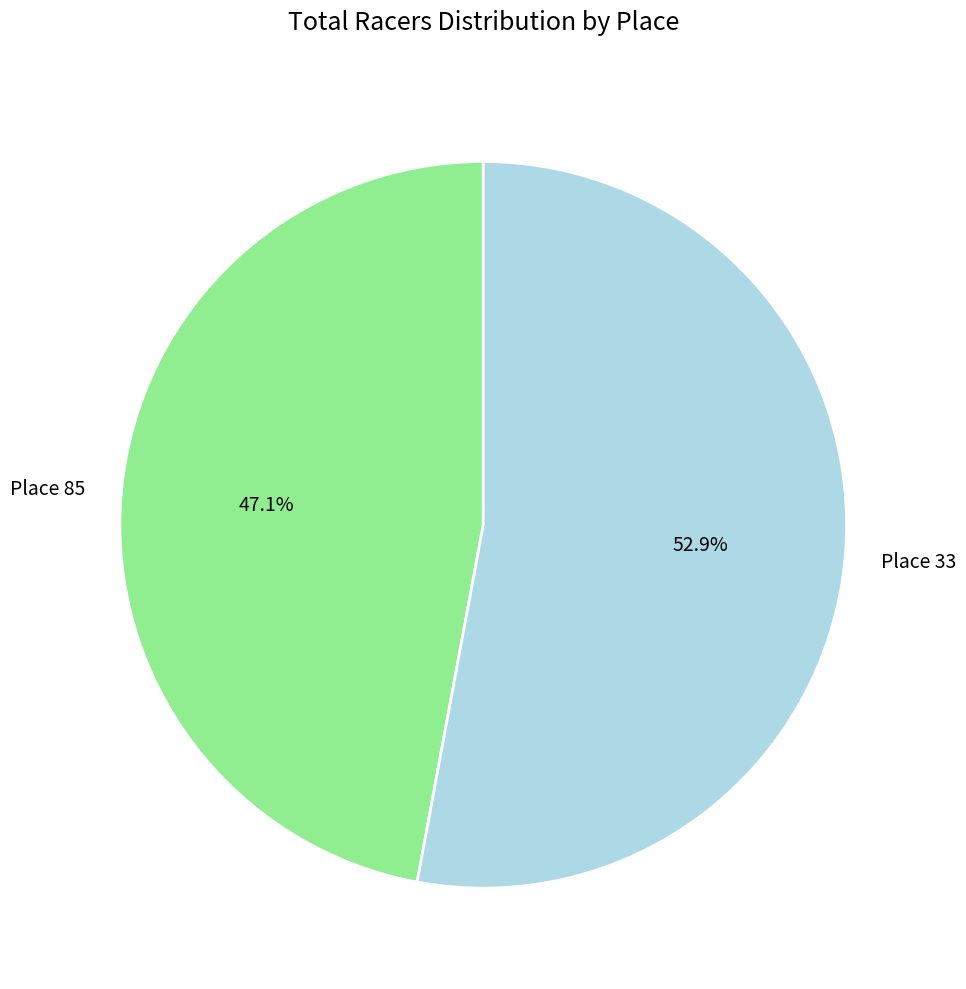

Which category has the biggest portion of the pie?

Place 33